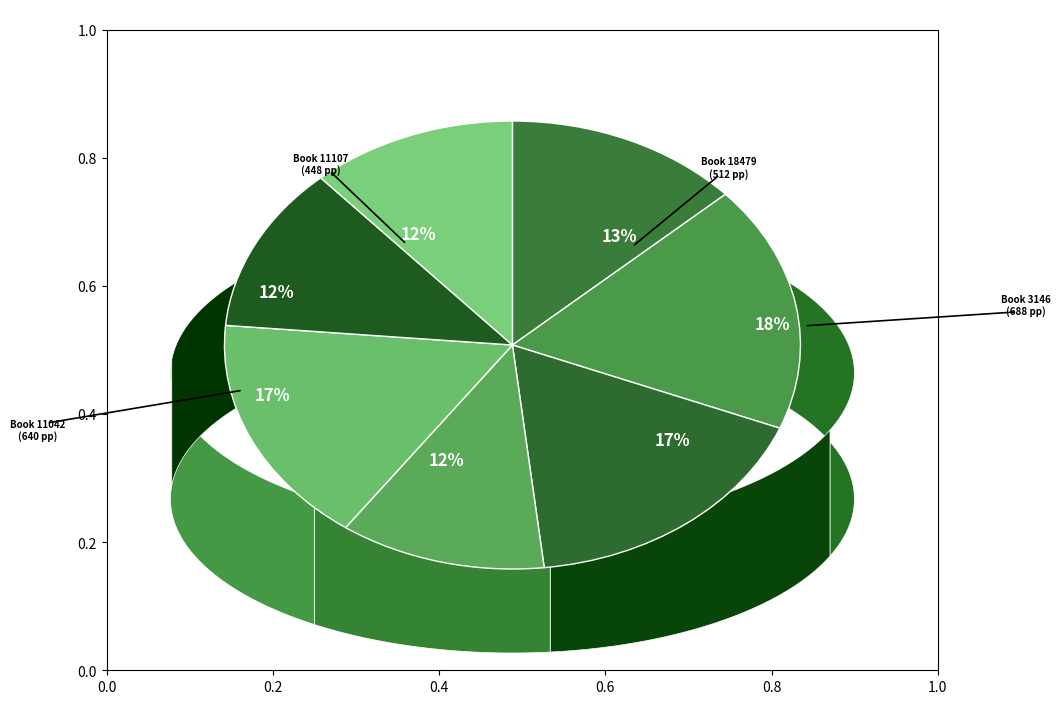

To the nearest percent, what portion does 8656 represent?

17%